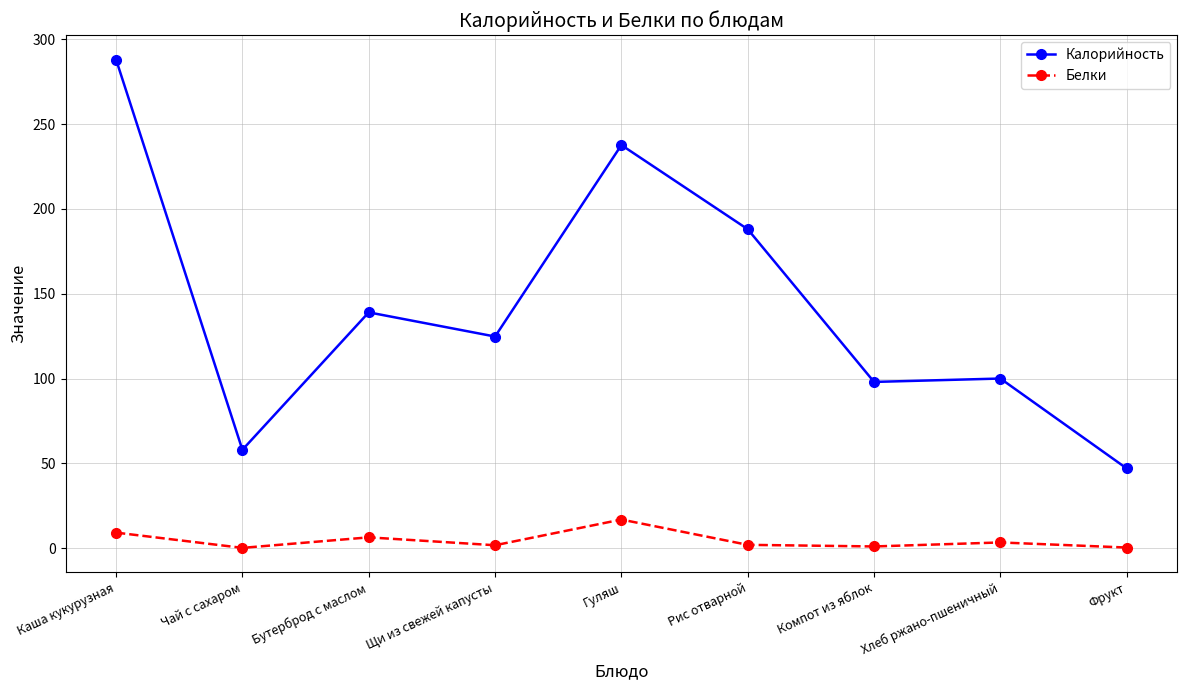

How many categories are shown in the chart?

9